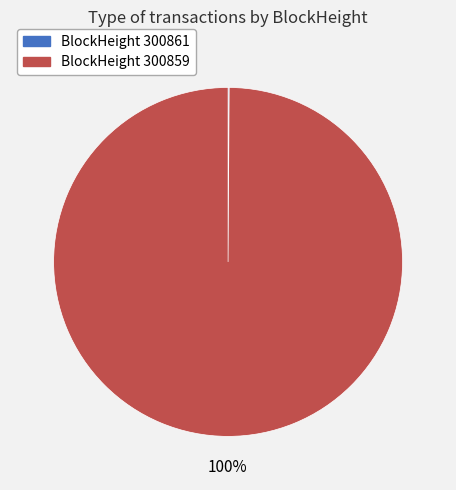

To the nearest percent, what is the difference between the largest and smallest slice percentages?

100%